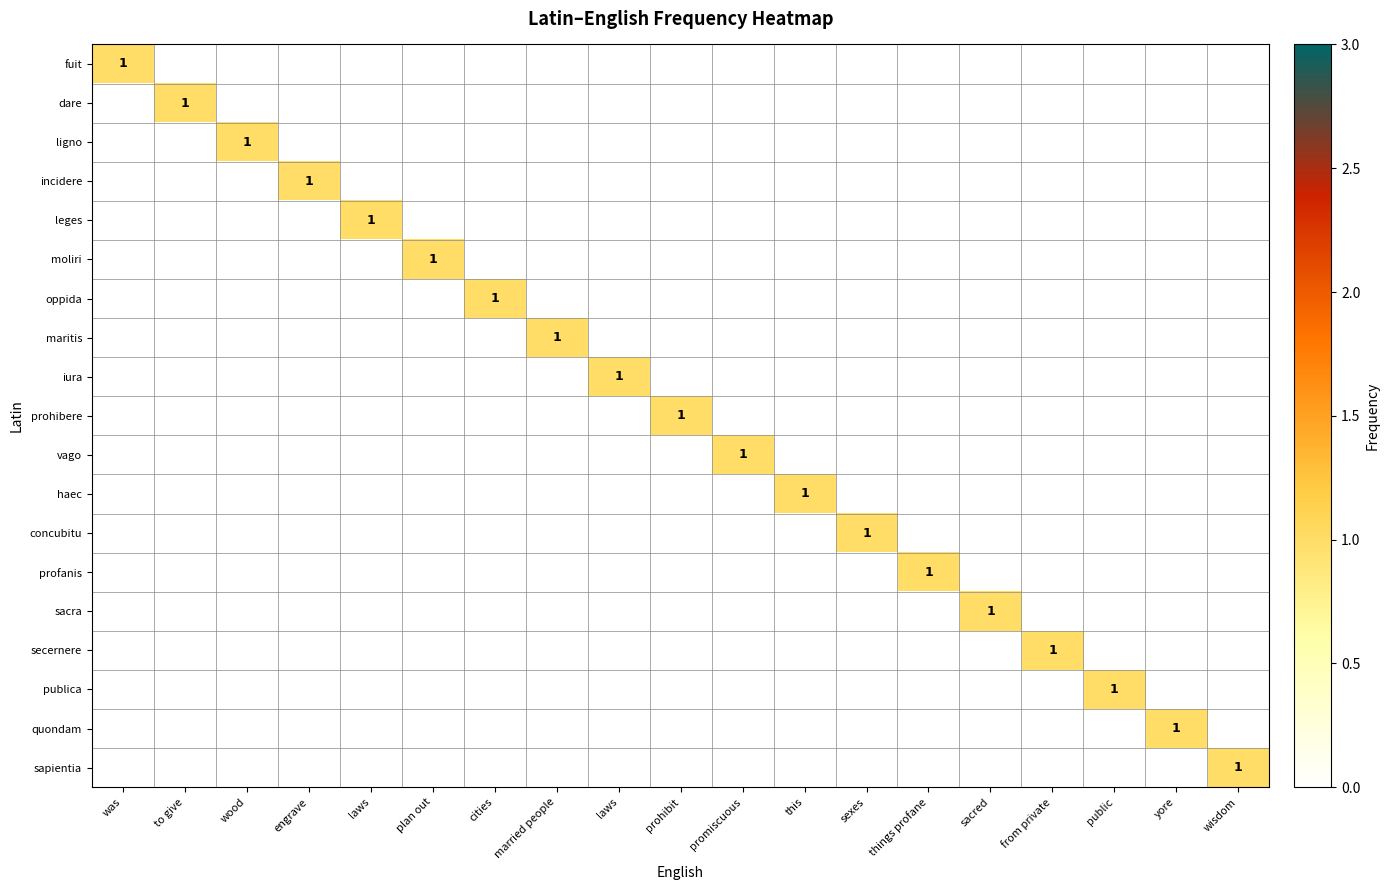

List the labels in order of sacra value, smallest first.

was, to give, wood, engrave, laws, plan out, cities, married people, laws, prohibit, promiscuous, this, sexes, things profane, from private, public, yore, wisdom, sacred